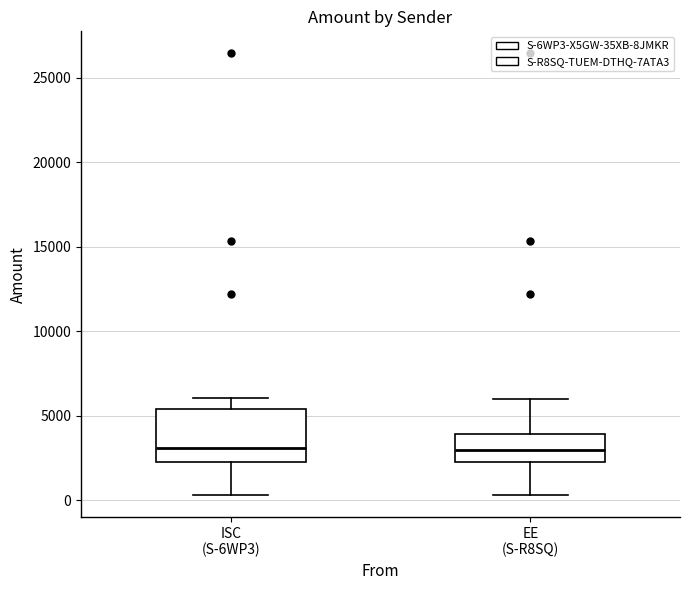

Reading left to right, transcribe this box plot: for each box, give where its median line is, the range the box spans, and where its two whiskers end, as read against the y-axis. The values are not printed on the chart, so give them approximately, as read against the axis.

ISC (S-6WP3): median 3000, box 2500 to 5500, whiskers 500 to 6000
EE (S-R8SQ): median 3000, box 2500 to 4000, whiskers 500 to 6000